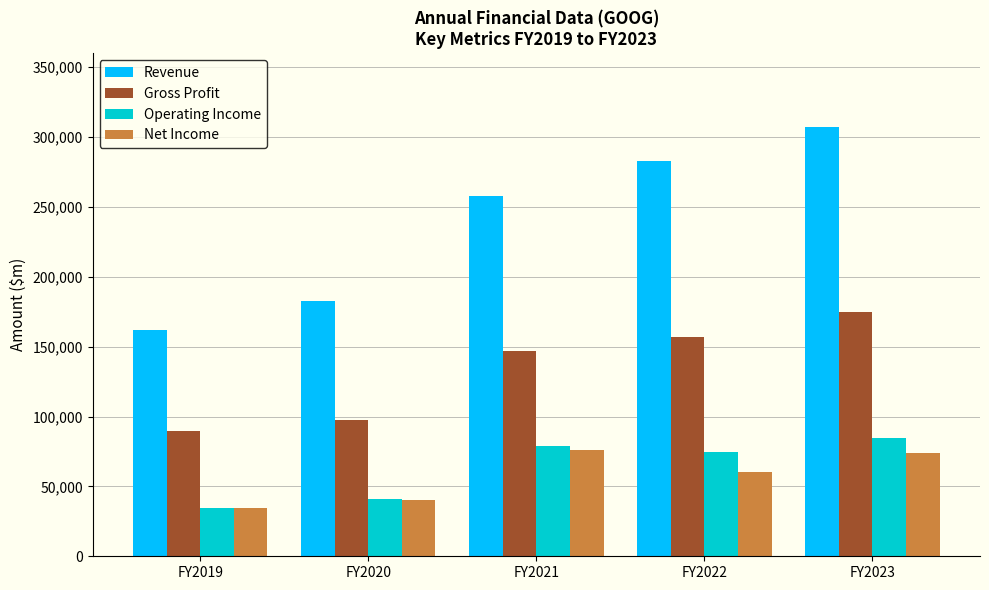

What is the difference between the Net Income values at FY2021 and FY2019?

41690